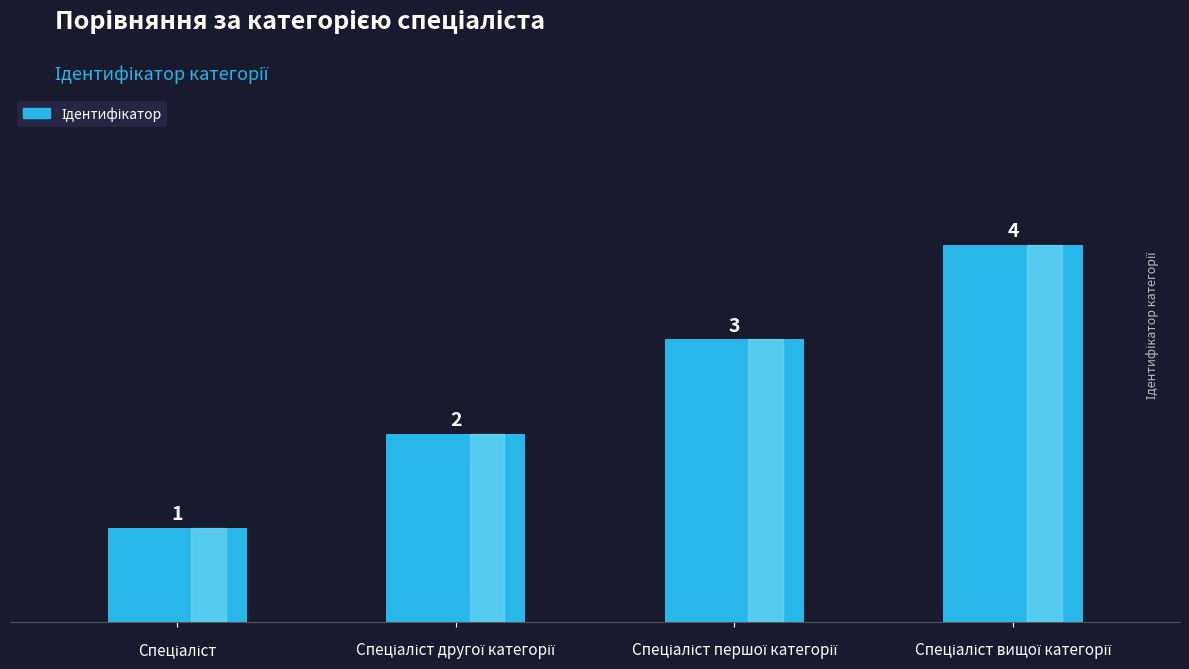

What is the greatest value displayed?

4